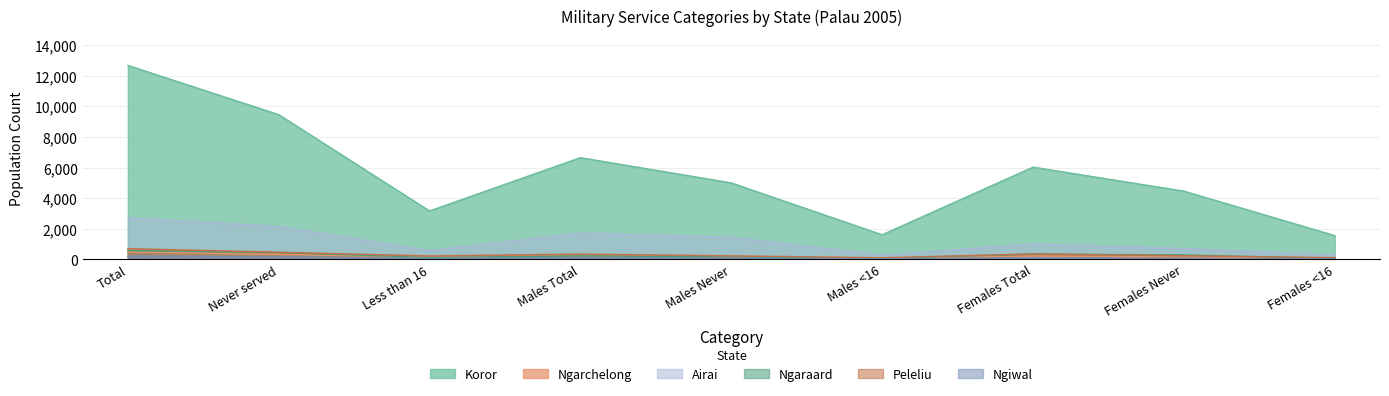

What is the label of the 9th point from the left?

Females <16